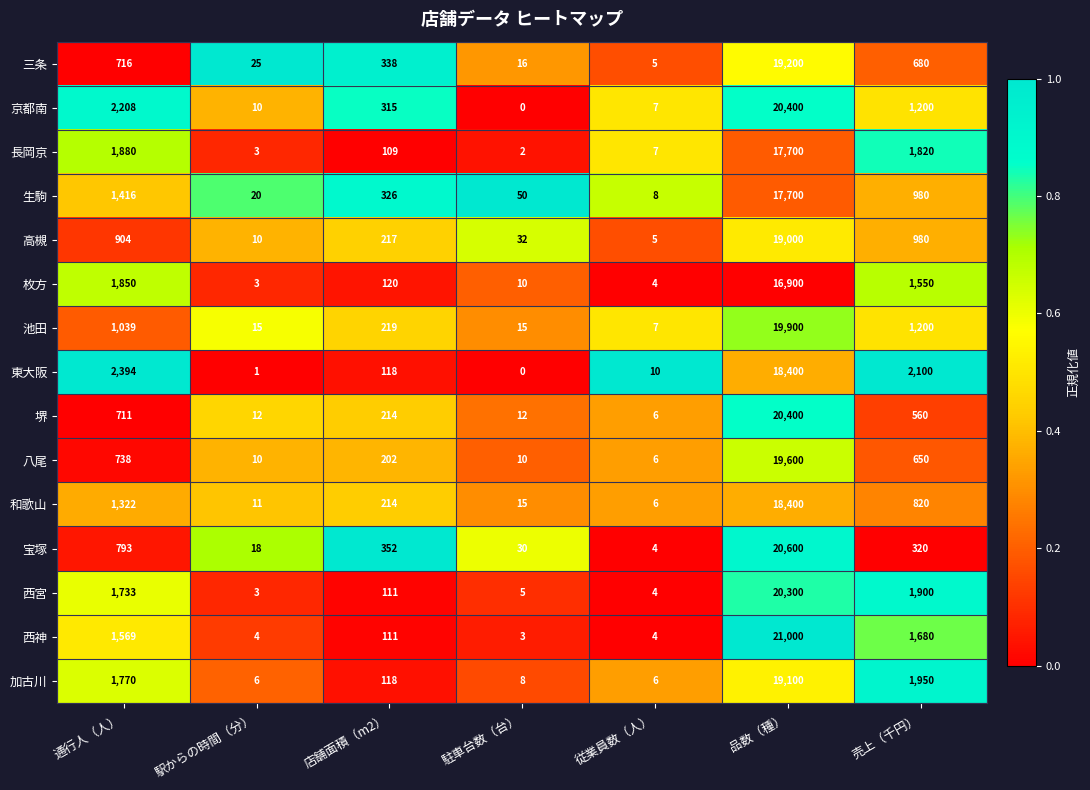

Rank the categories by 宝塚 value from lowest to highest.

従業員数（人）, 駅からの時間（分）, 駐車台数（台）, 売上（千円）, 店舗面積（m2）, 通行人（人）, 品数（種）